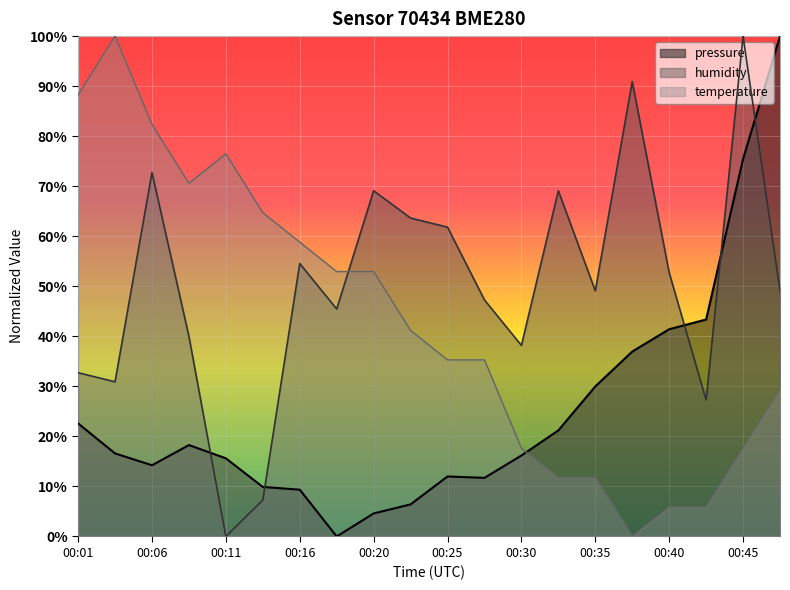

Which series has the largest total across all categories?

humidity